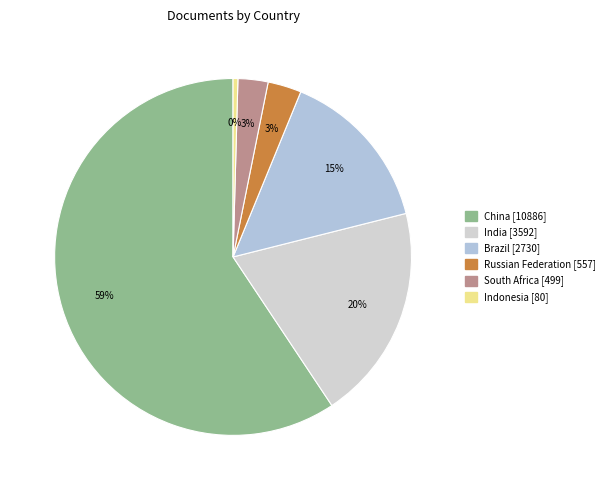

To the nearest percent, what is the difference between the largest and smallest slice percentages?

59%